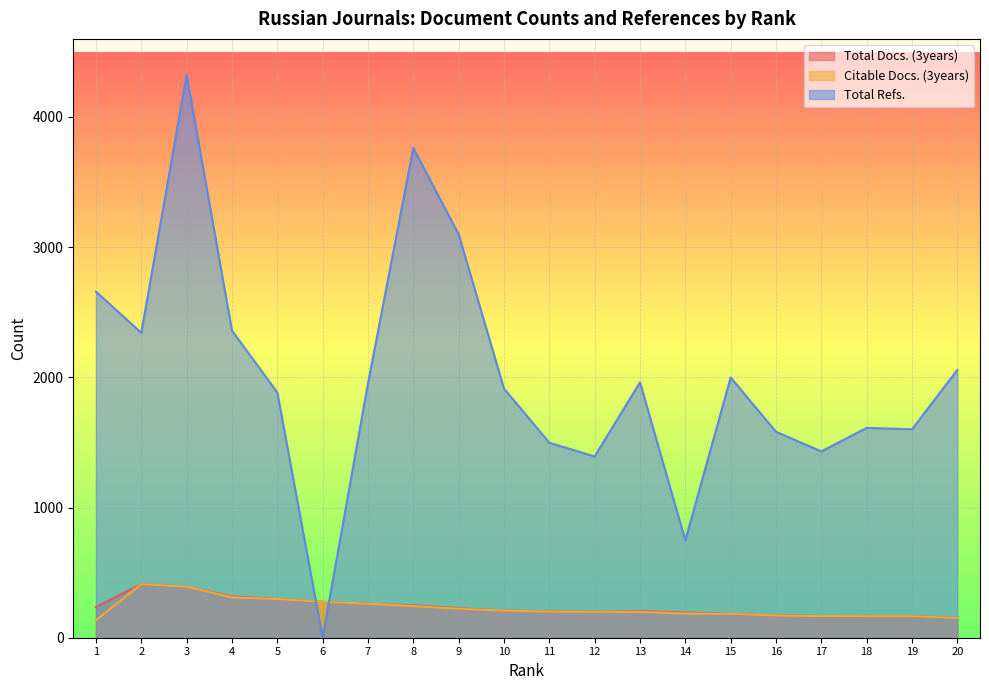

True or false: Total Refs. has a value of 918 at 18.

False